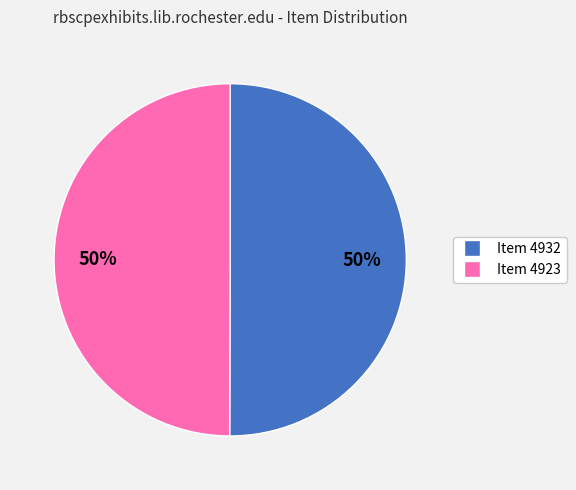

To the nearest percent, what is the average slice percentage?

50%